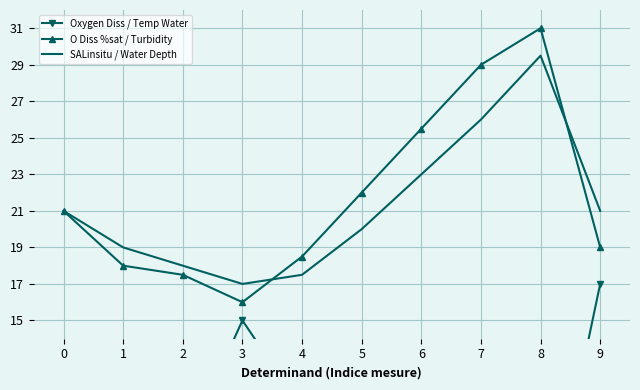

In O Diss %sat / Turbidity, how many points are lower than both neighbors (excluding endpoints)?

1